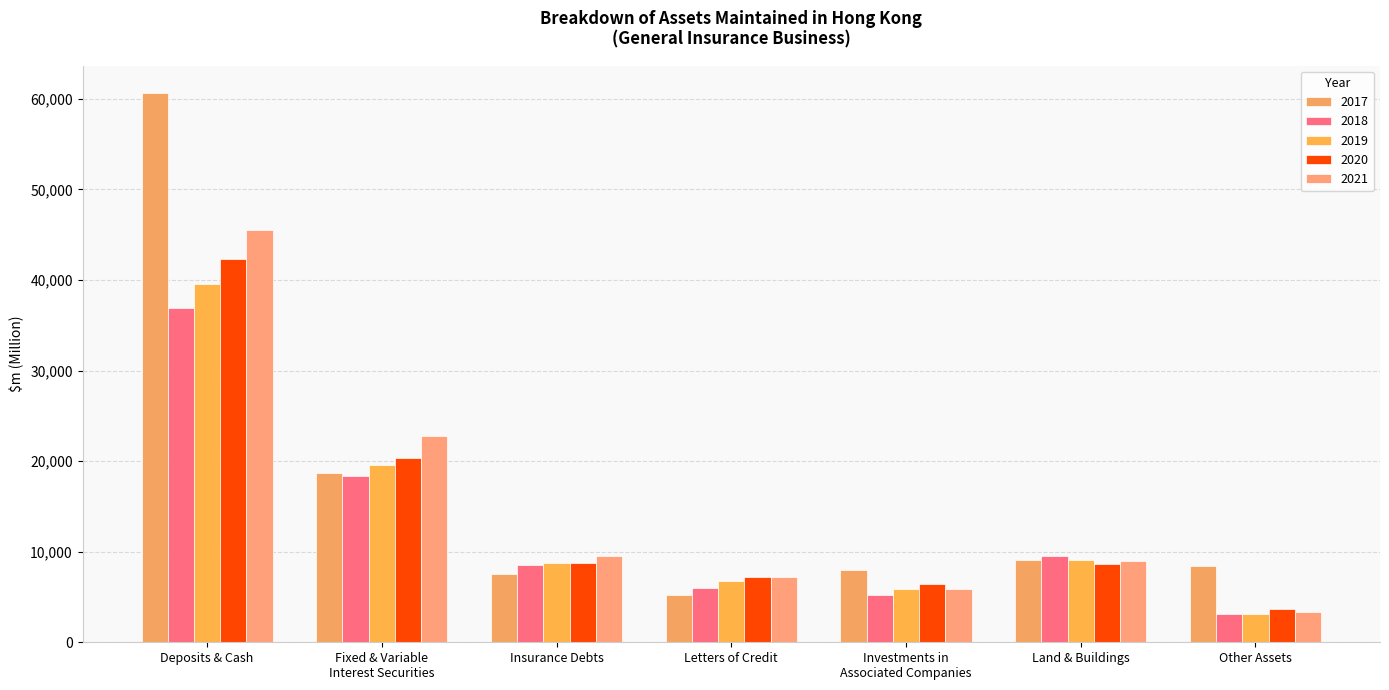

What is the average value of the 2017 series?

16779.7